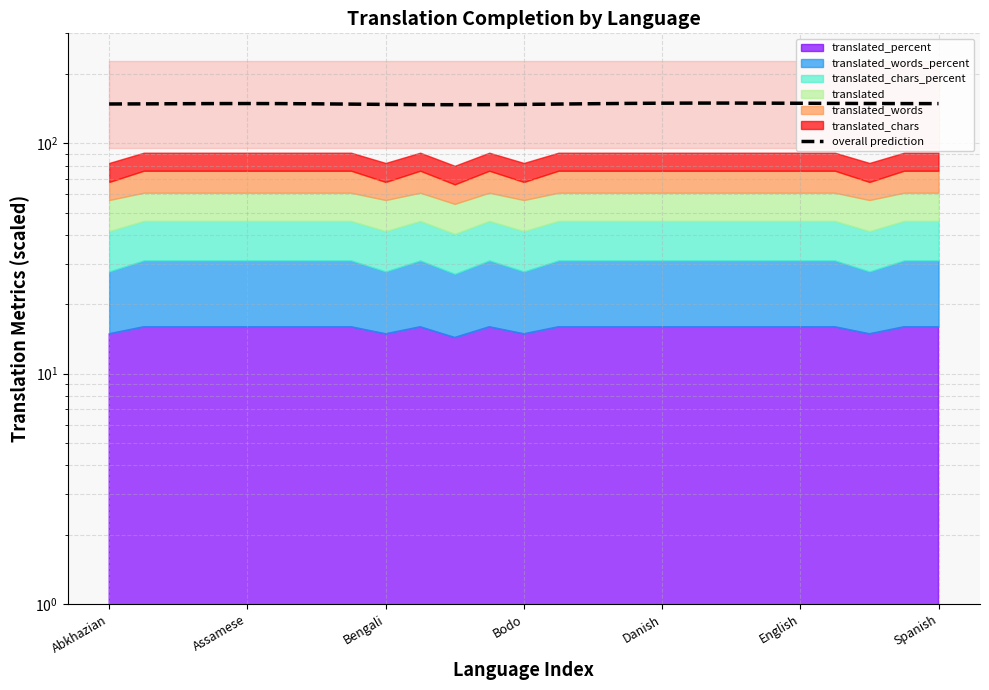

How many interior local peaks (higher than both neighbors) does the data have?

2